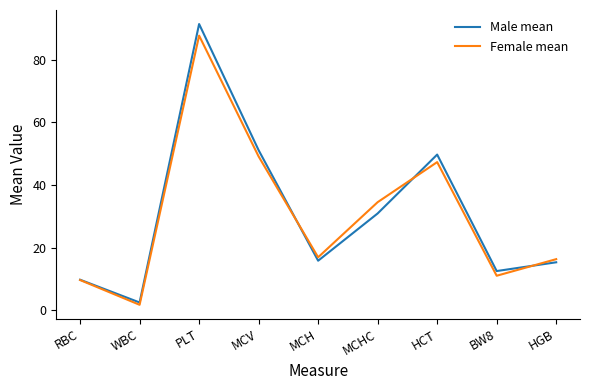

Is it true that Male mean equals 12.5 at BW8?

True